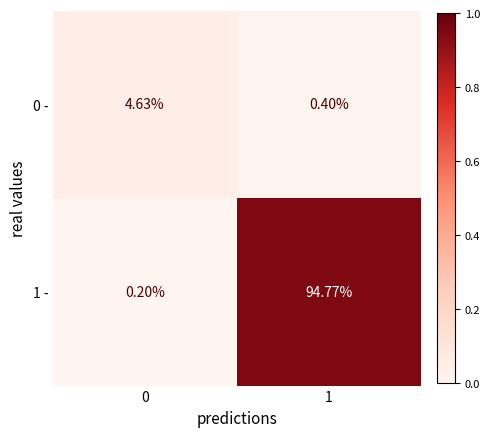

At how many categories does at least one series exceed 0?

2